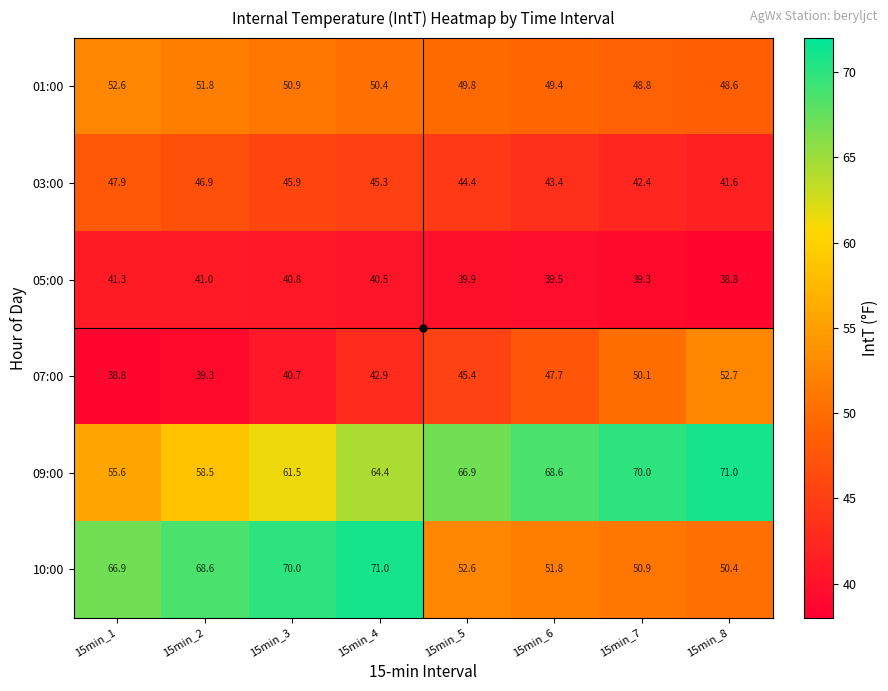

What is the maximum value shown in the chart?

71.0